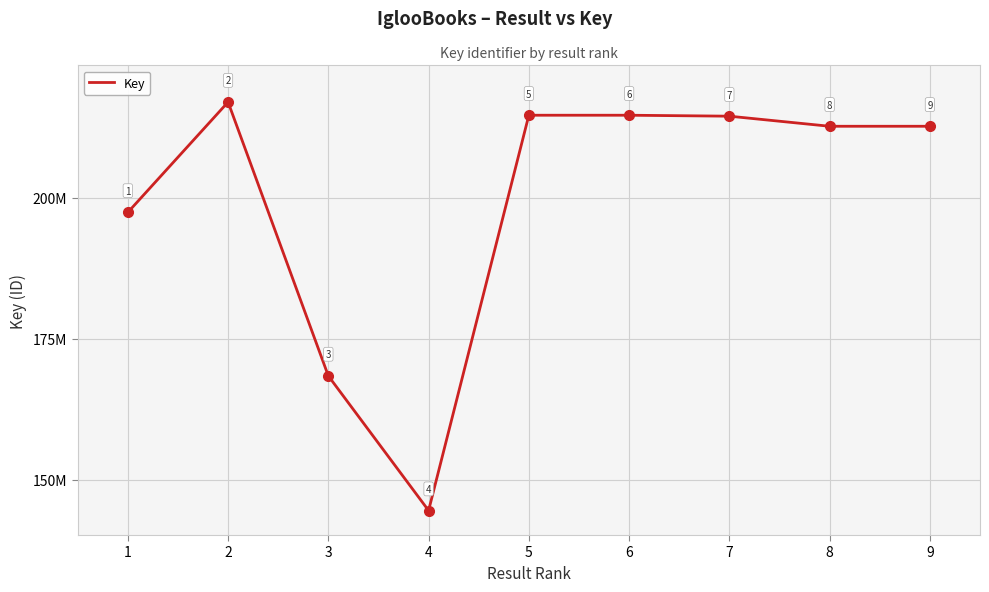

List the labels in order of value, largest first.

2, 6, 5, 7, 8, 9, 1, 3, 4